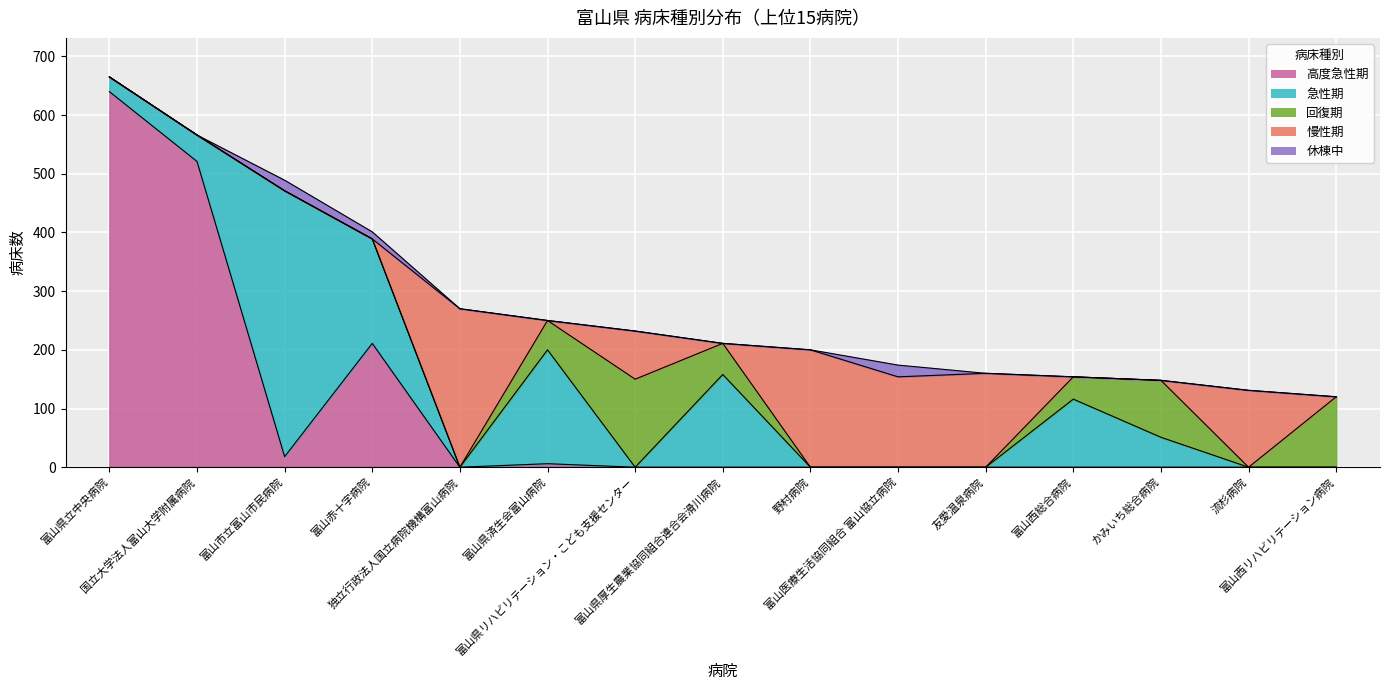

Reading left to right, transcribe all the data shown in this chart.

全体: 665	566	489	401	270	250	232	211	200	174	160	154	148	131	120
高度急性期: 640	521	18	211	0	6	0	0	0	0	0	0	0	0	0
急性期: 25	45	453	178	0	194	0	158	0	0	0	116	51	0	0
回復期: 0	0	0	0	0	50	150	53	0	0	0	38	97	0	120
慢性期: 0	0	0	0	270	0	82	0	200	154	160	0	0	131	0
休棟中: 0	0	18	12	0	0	0	0	0	20	0	0	0	0	0